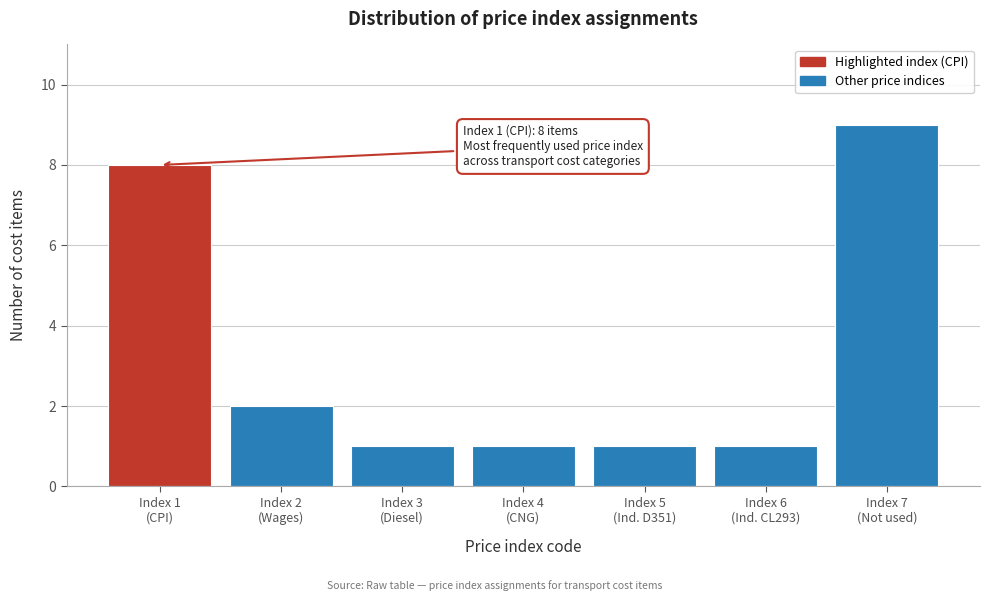

Reading left to right, what are all the values shown in this chart?

8	2	1	1	1	1	9